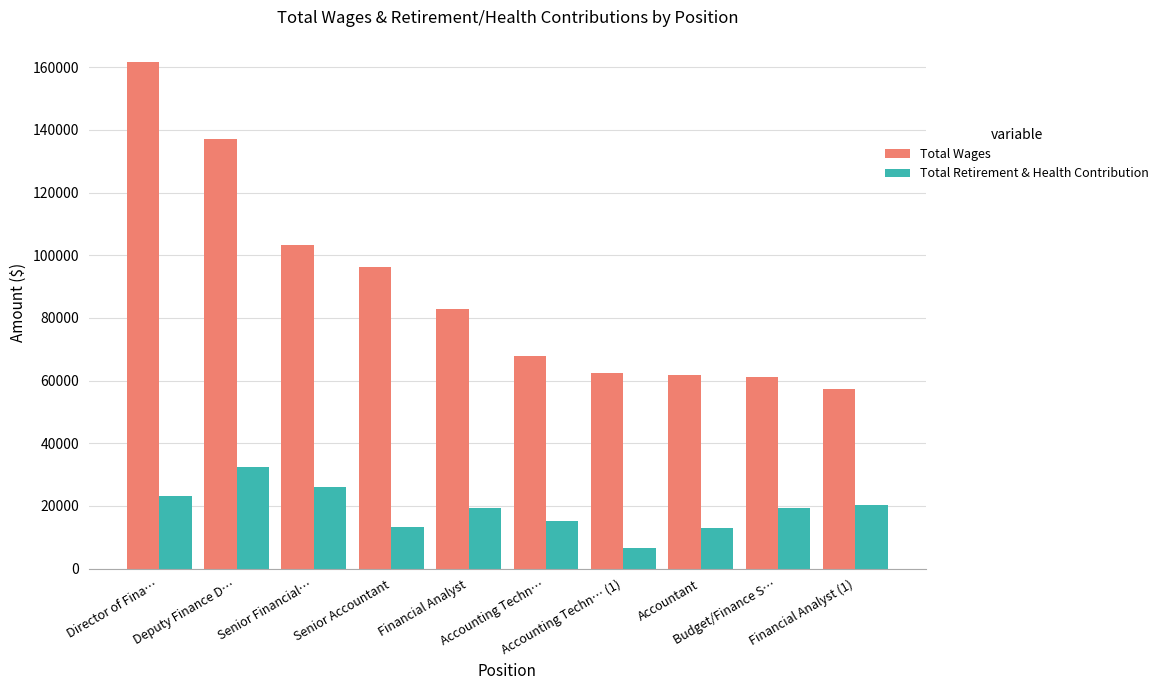

What position from the left is Financial Analyst?

5